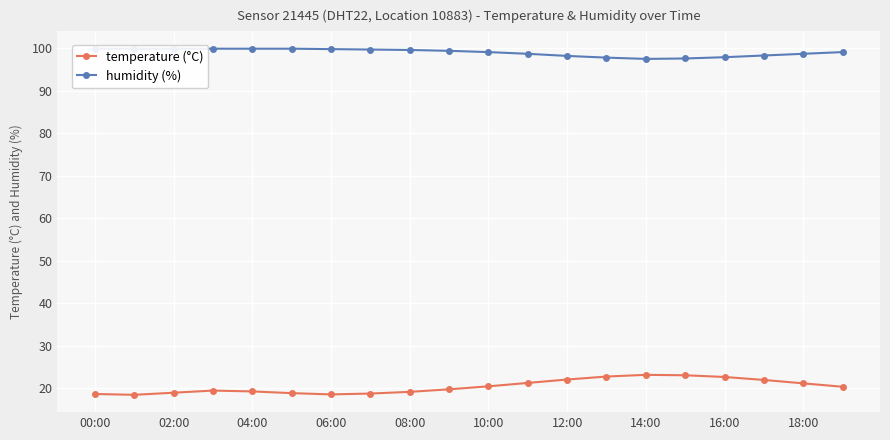

The temperature (°C) series shows 23.2 at 14:00. True or false?

True